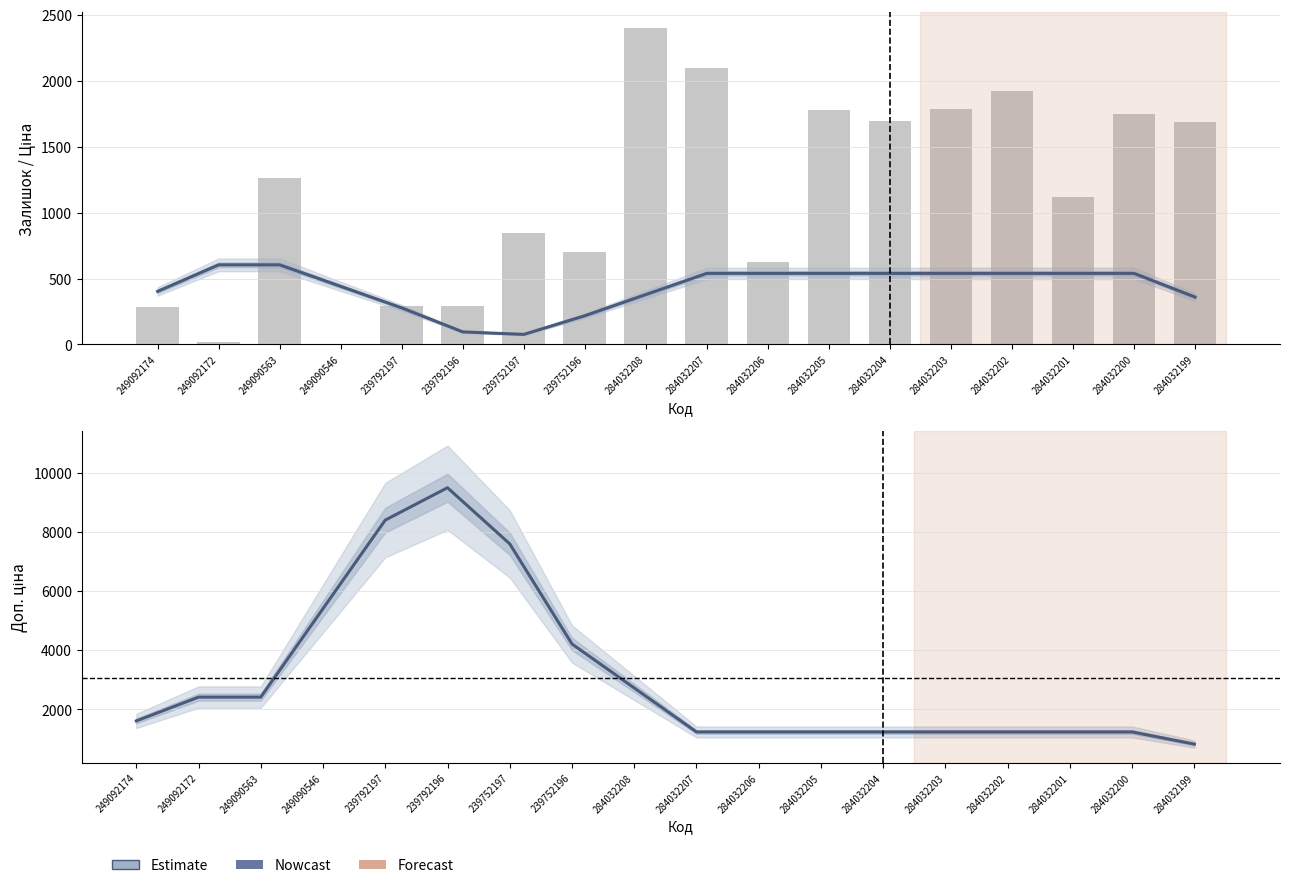

True or false: Ціна has a value of 359.3 at 284032199.

True